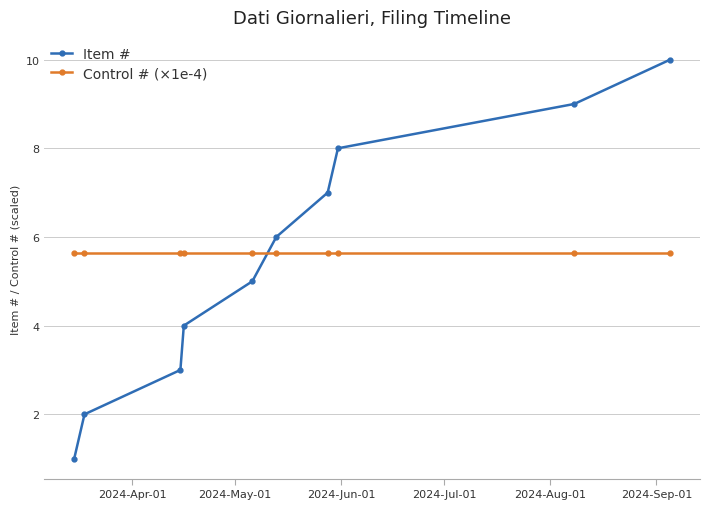

After their last crossing, which series has the higher values: Control # (×1e-4) or Item #?

Item #